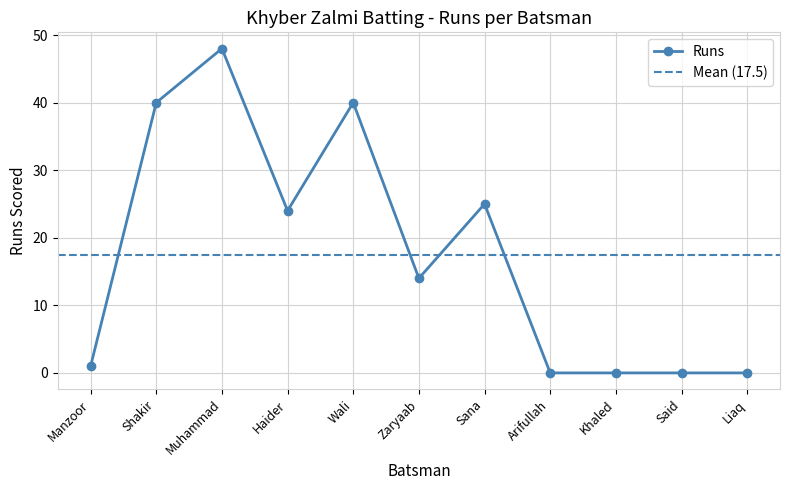

What is the average value?

17